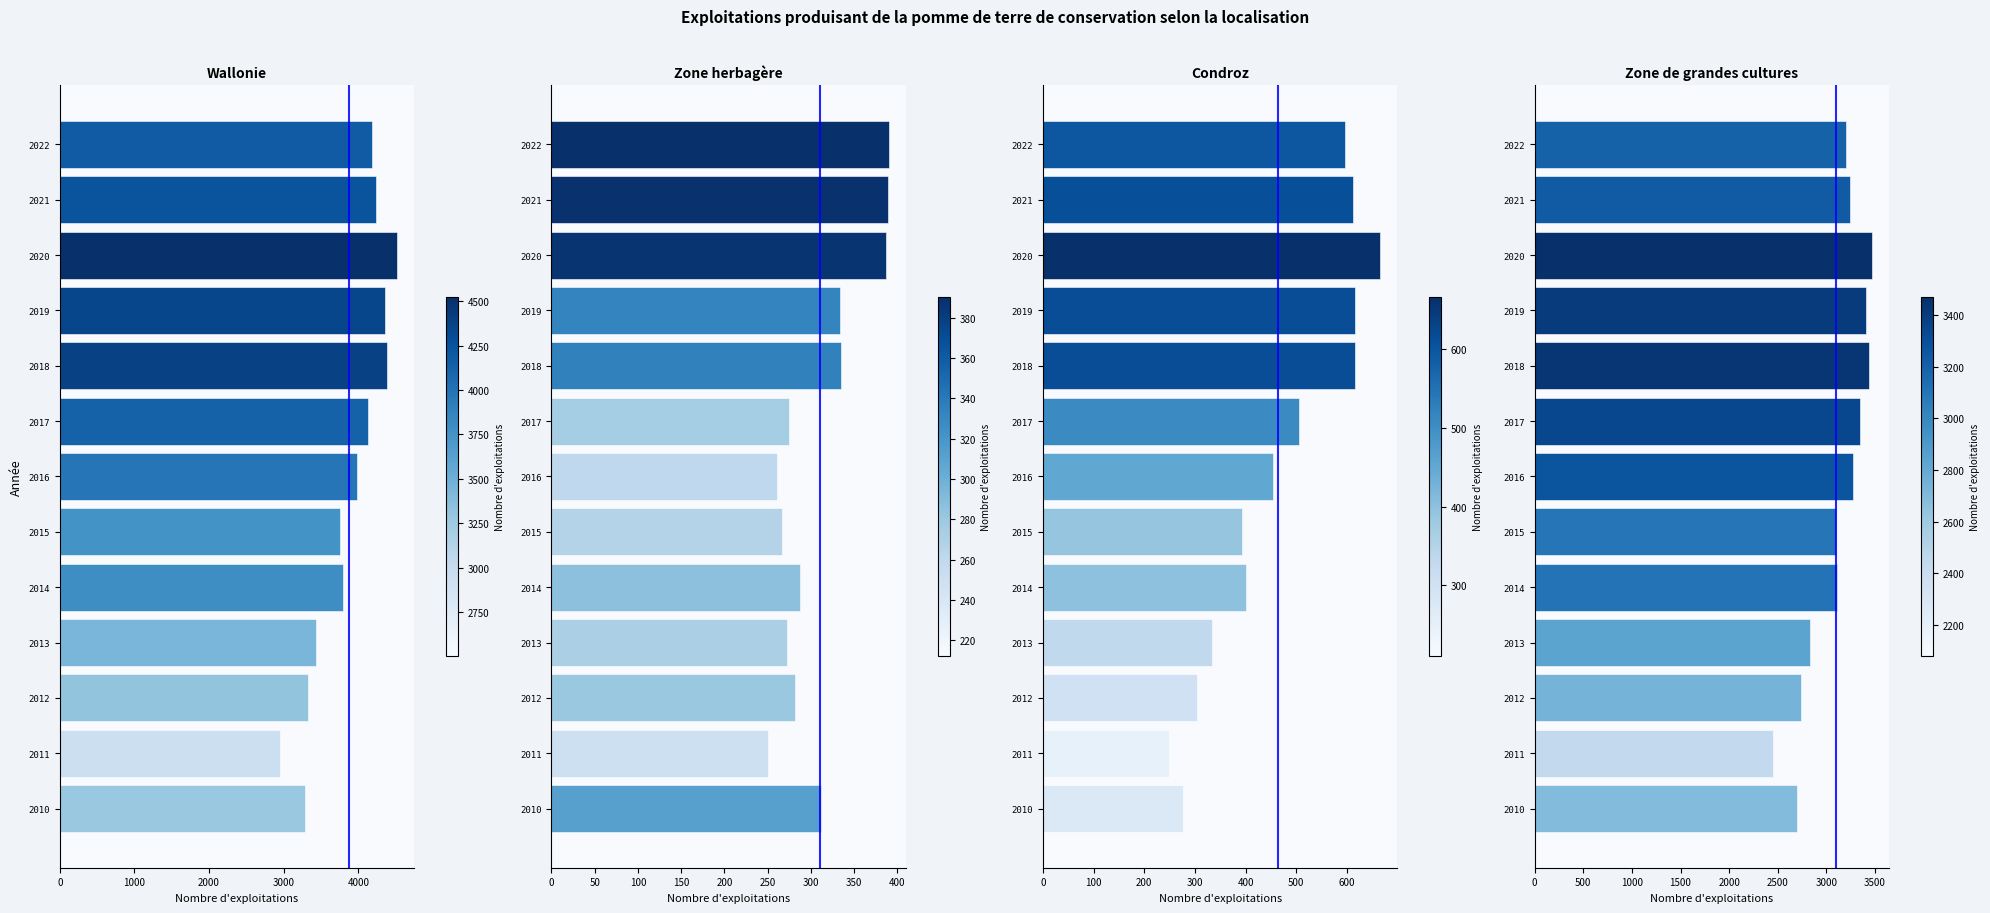

What is the total value across all series at 2010?

6568